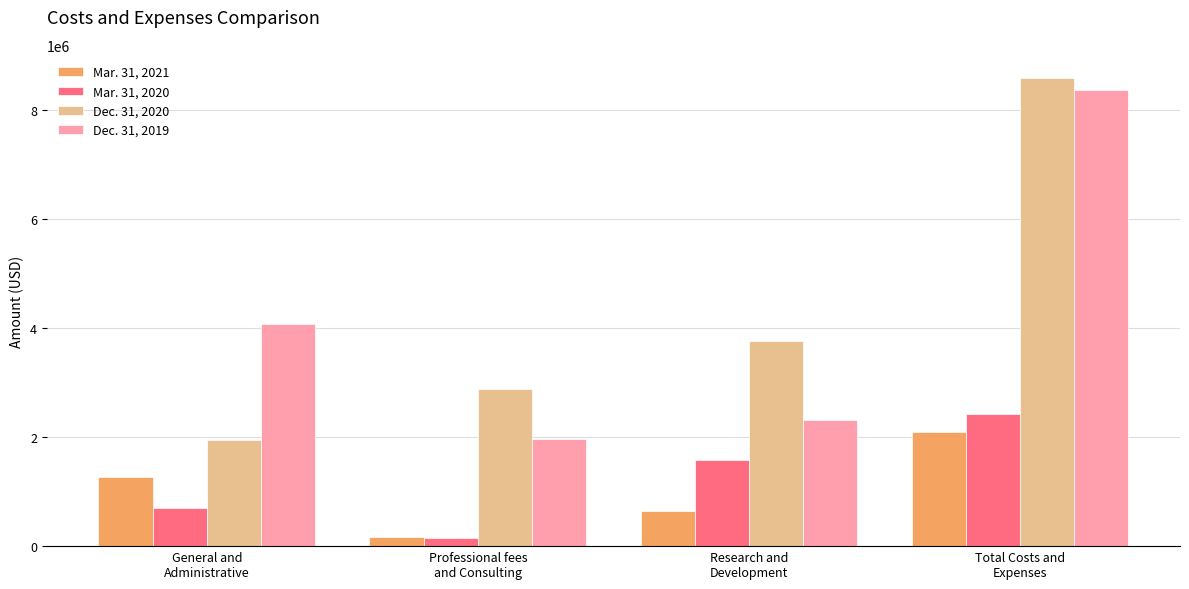

What is the difference between the second highest and second lowest values in the Mar. 31, 2020 series?

882527